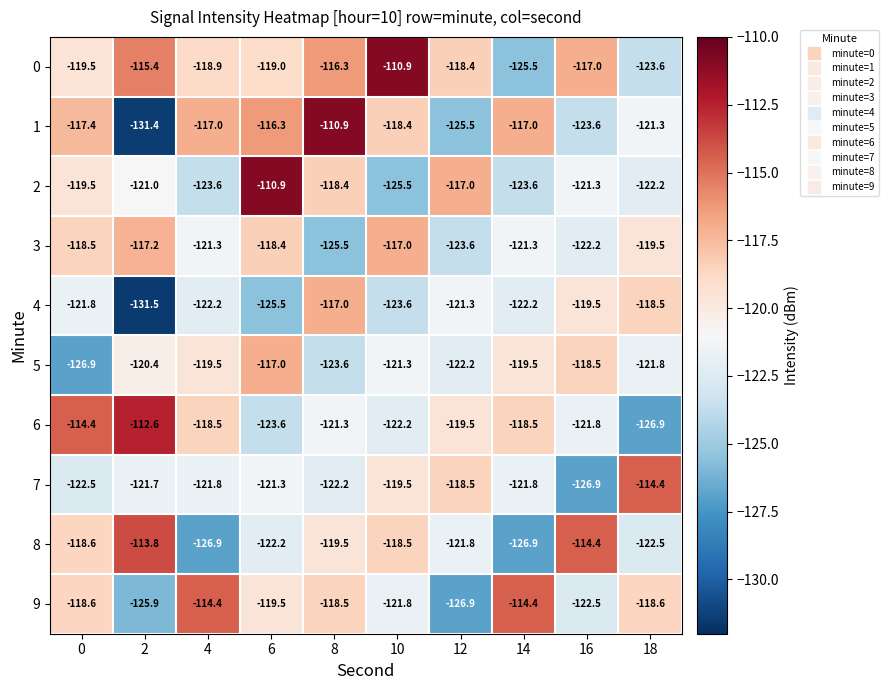

What is the spread (max minus min) of values at 4?

12.5